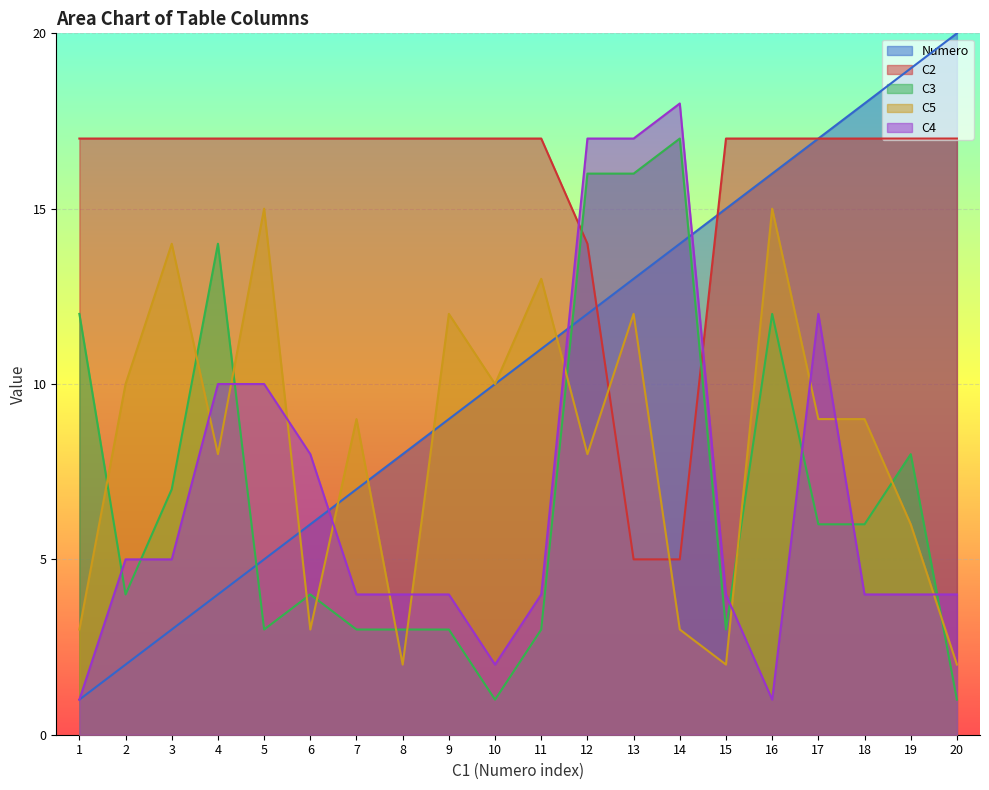

Where does the Numero series first go above 11?

12